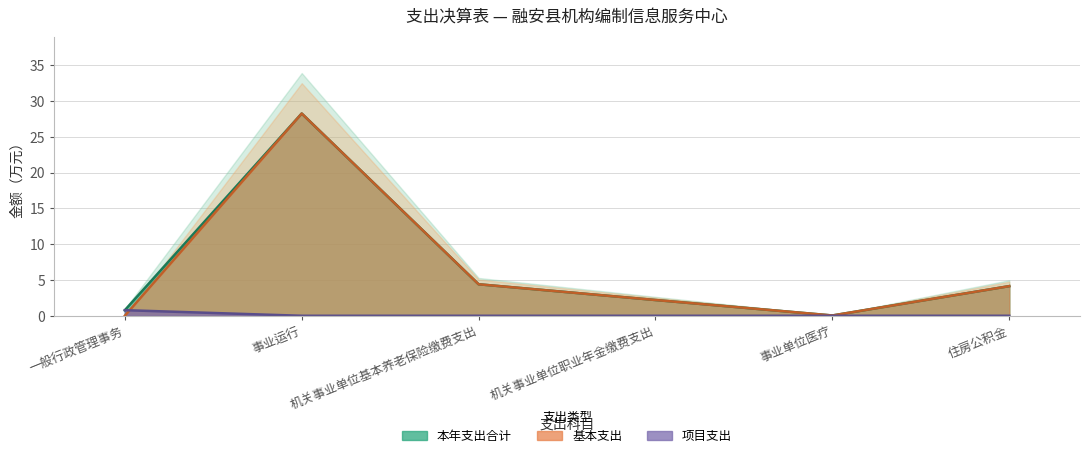

True or false: 基本支出 and 本年支出合计 cross at least once.

False